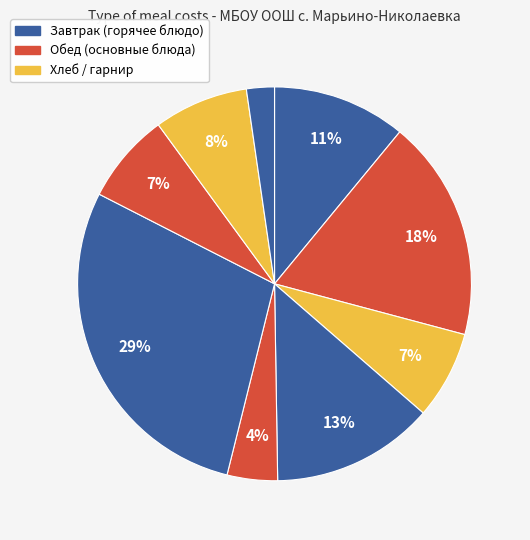

How many segments does this pie chart have?

9